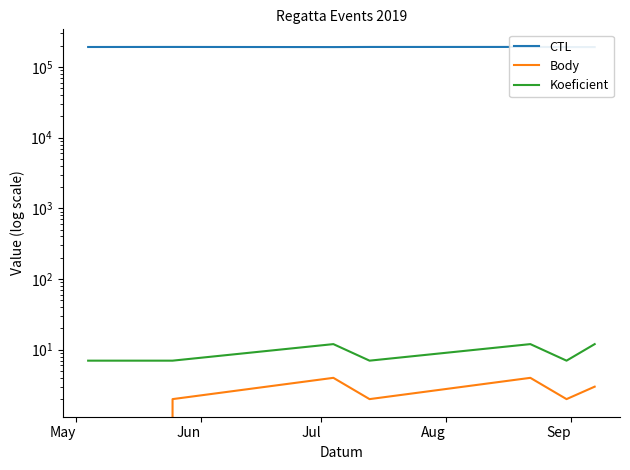

True or false: CTL and Body intersect in this chart.

False